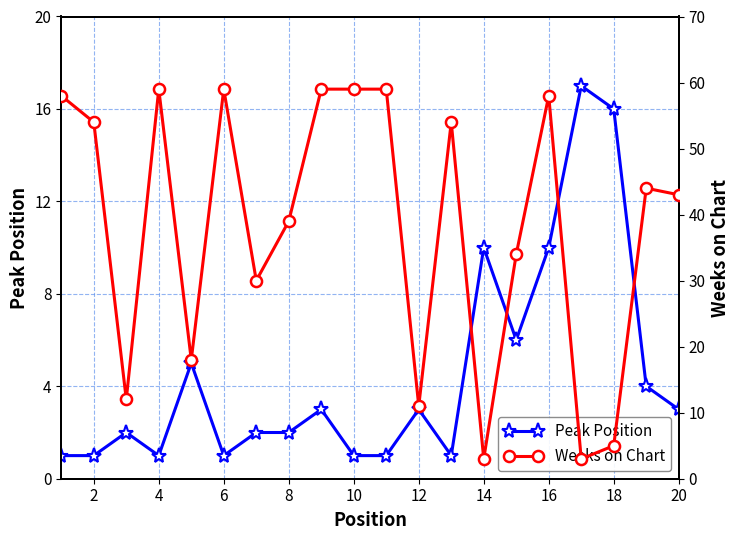

Is this an area chart (filled region under the line)?

No